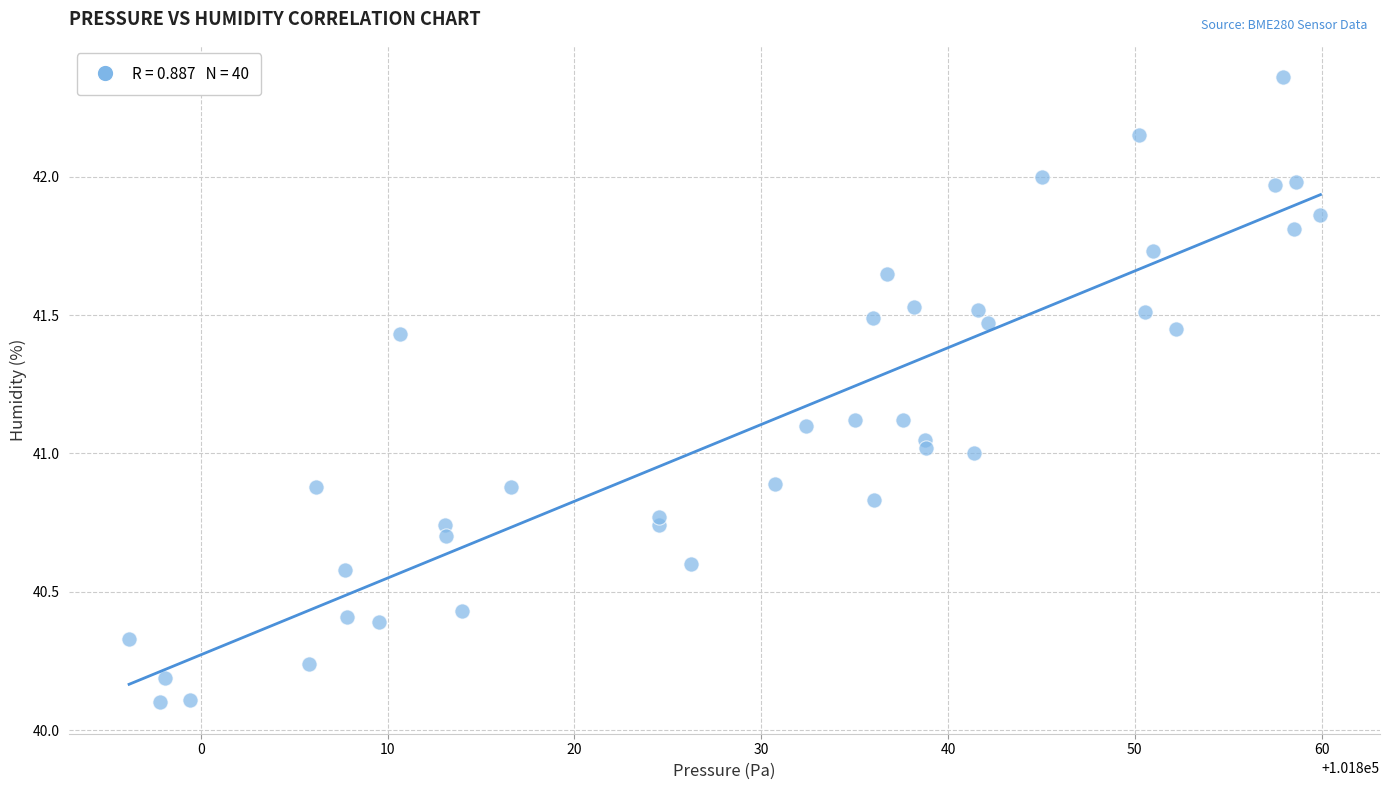

What is the range of Y values (max minus min)?

2.3